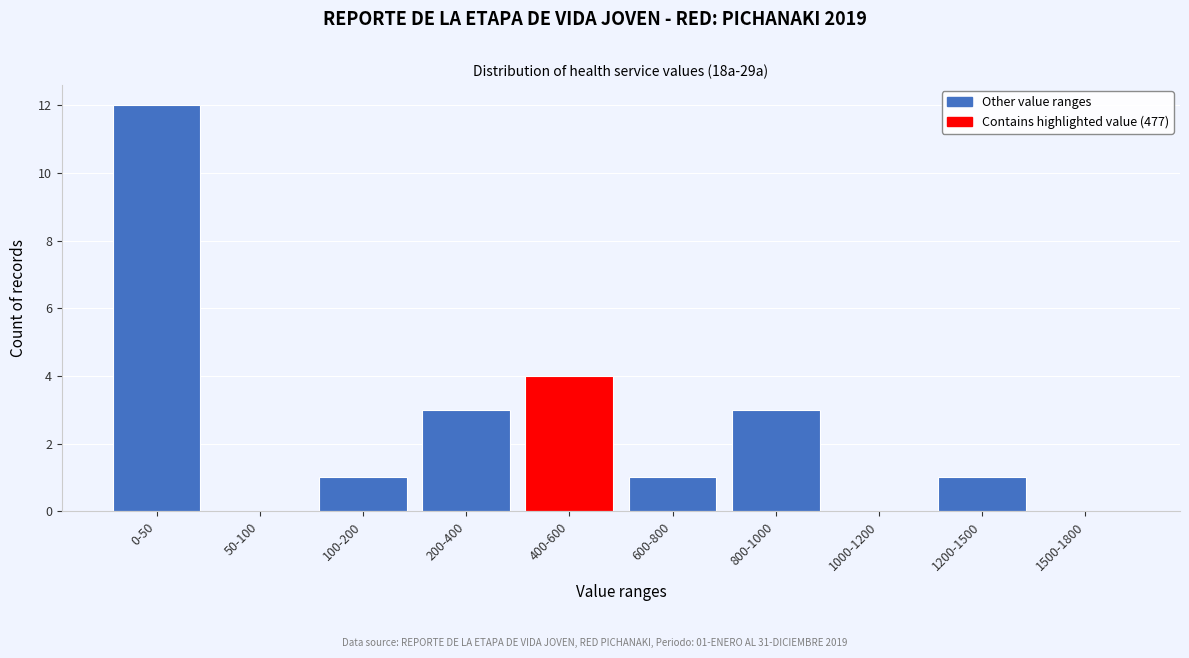

Reading left to right, what are all the values shown in this chart?

0-50=12	50-100=0	100-200=1	200-400=3	400-600=4	600-800=1	800-1000=3	1000-1200=0	1200-1500=1	1500-1800=0